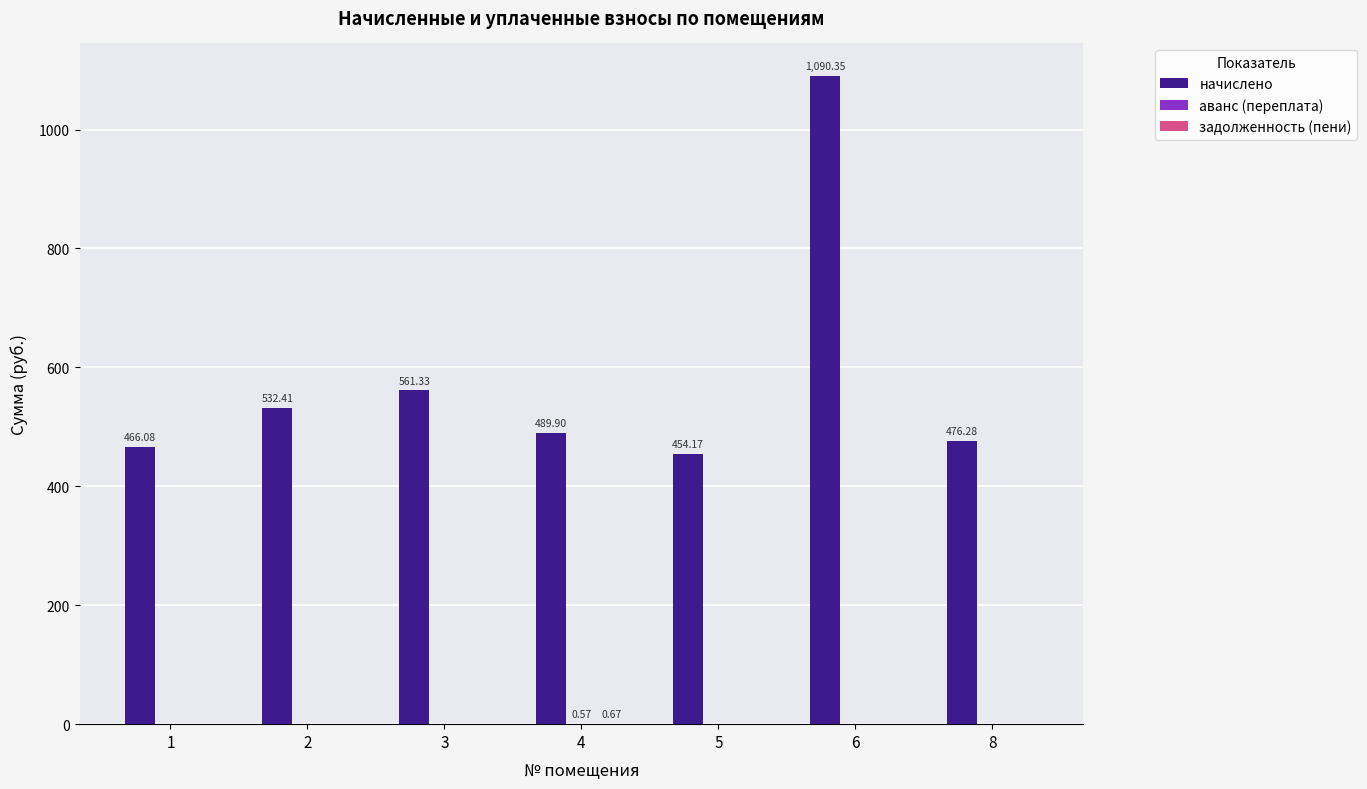

Is it true that начислено equals 790.1 at 8?

False